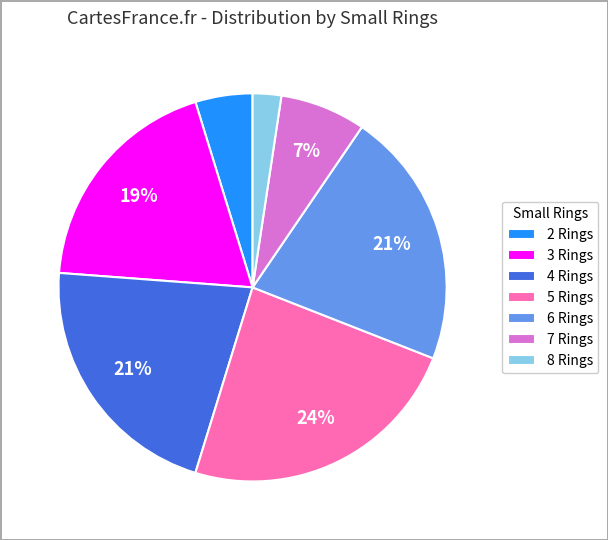

To the nearest percent, what portion does 3 Rings represent?

19%